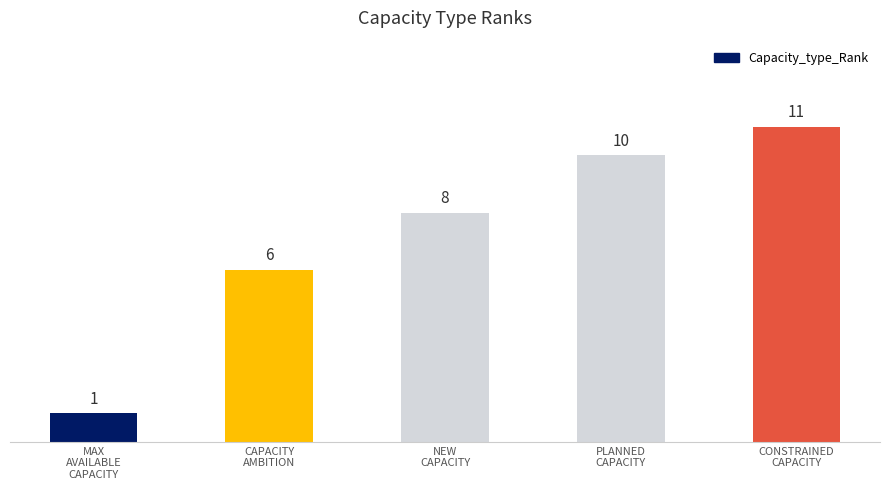

Is it true that the value at PLANNED
CAPACITY is 10?

True